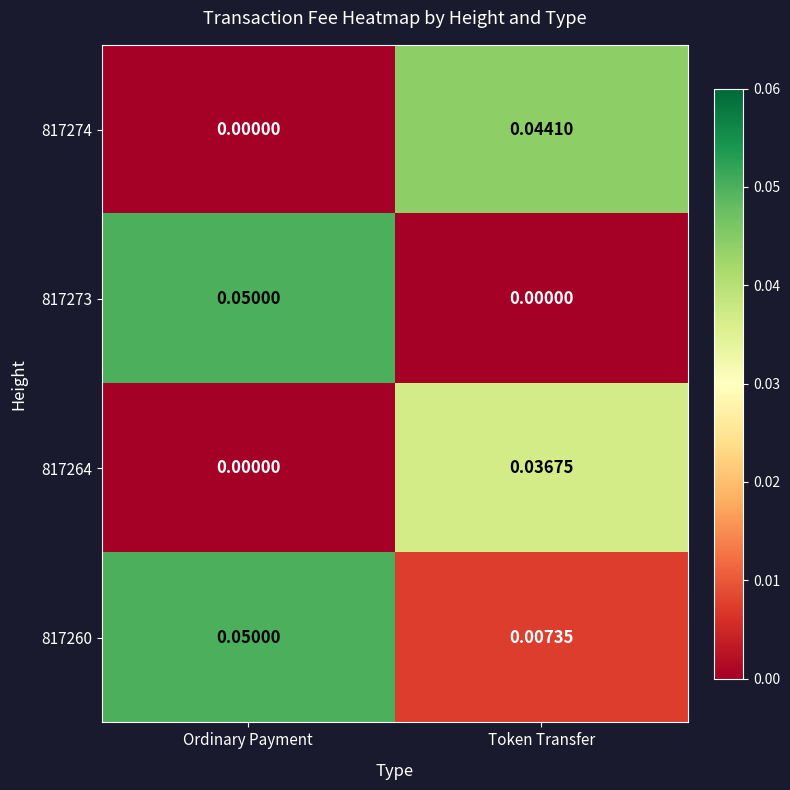

At which category does the chart reach its peak across all series?

Ordinary Payment